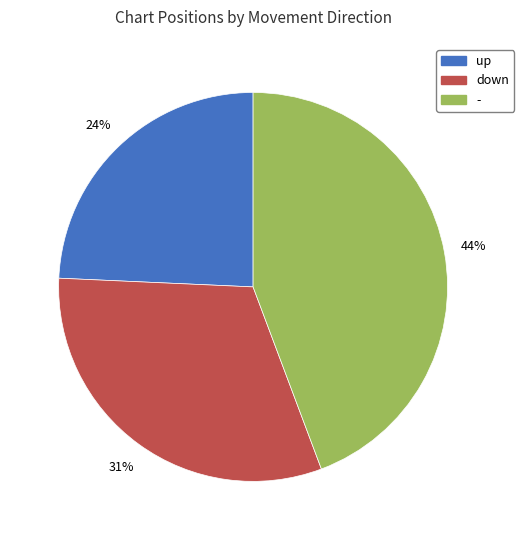

Is there a majority slice in this chart?

No